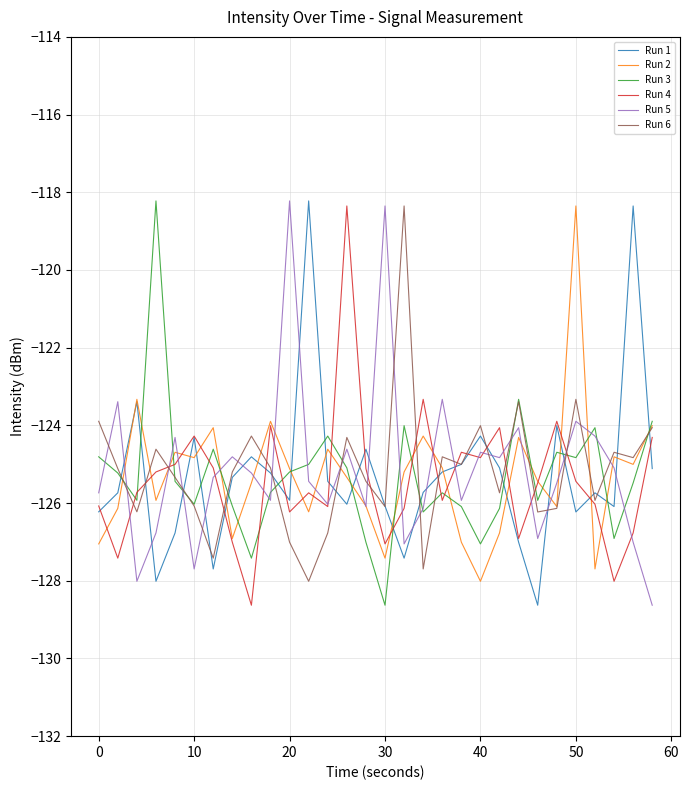

What is the maximum value for Run 6?

-118.4